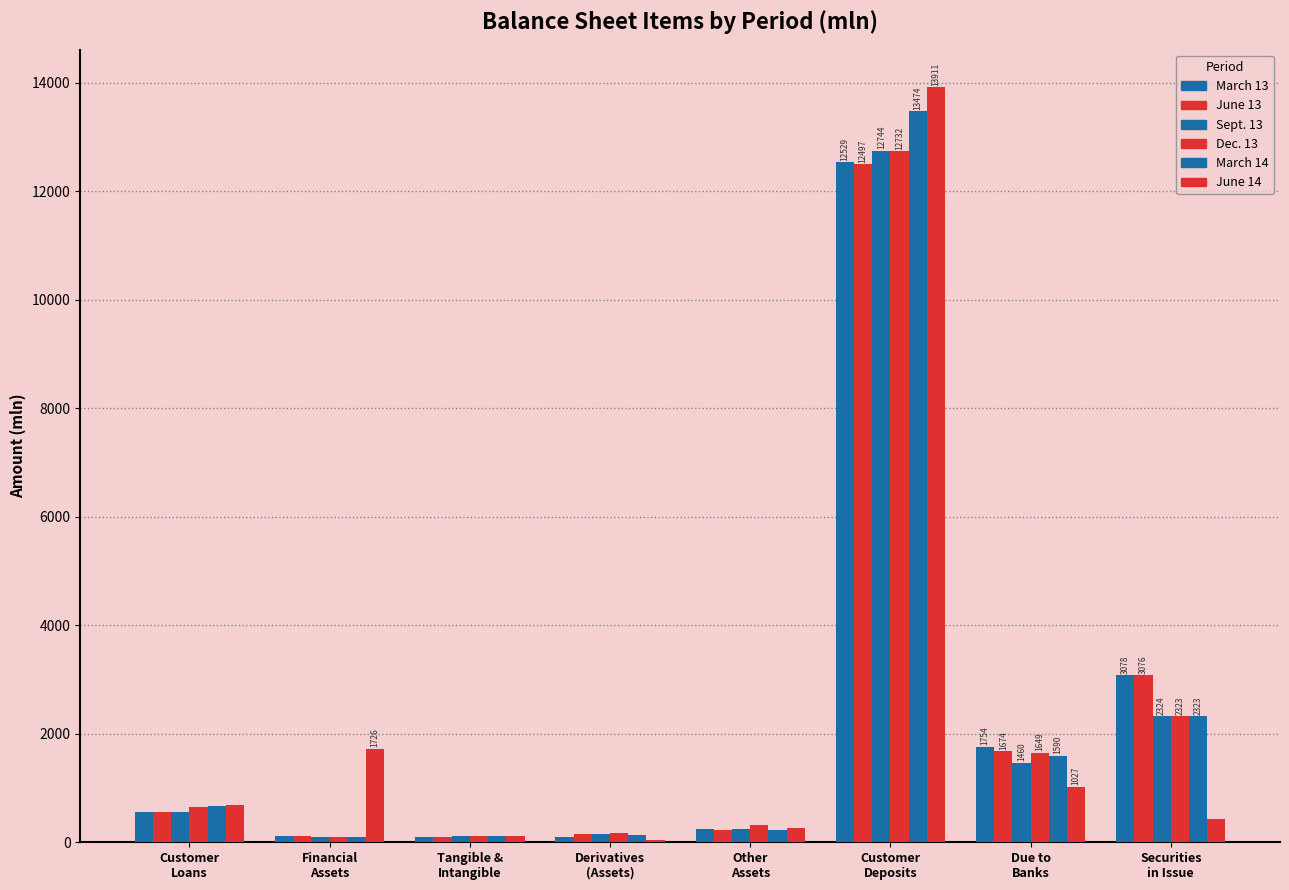

How many groups of bars are there?

8